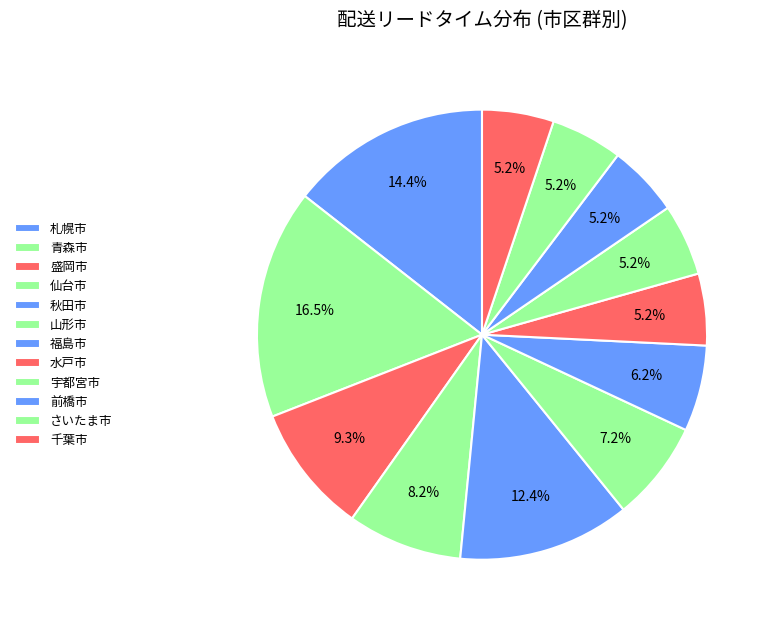

Rank the categories by value from highest to lowest.

青森市, 札幌市, 秋田市, 盛岡市, 仙台市, 山形市, 福島市, 水戸市, 宇都宮市, 前橋市, さいたま市, 千葉市